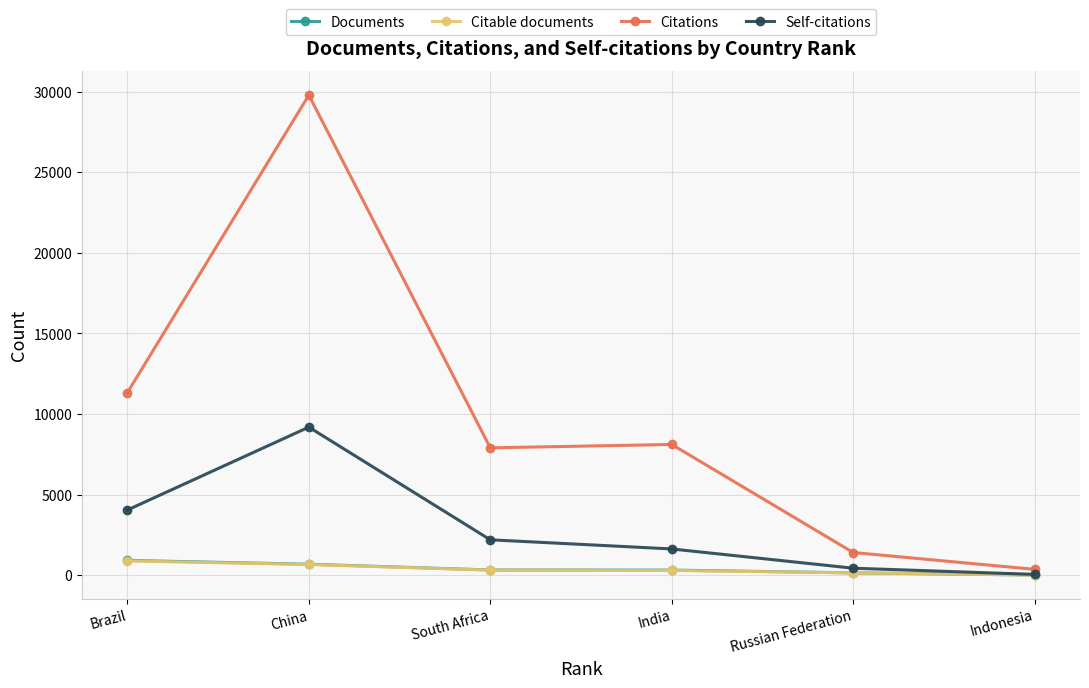

True or false: Citable documents has more than 2 interior local peaks.

False